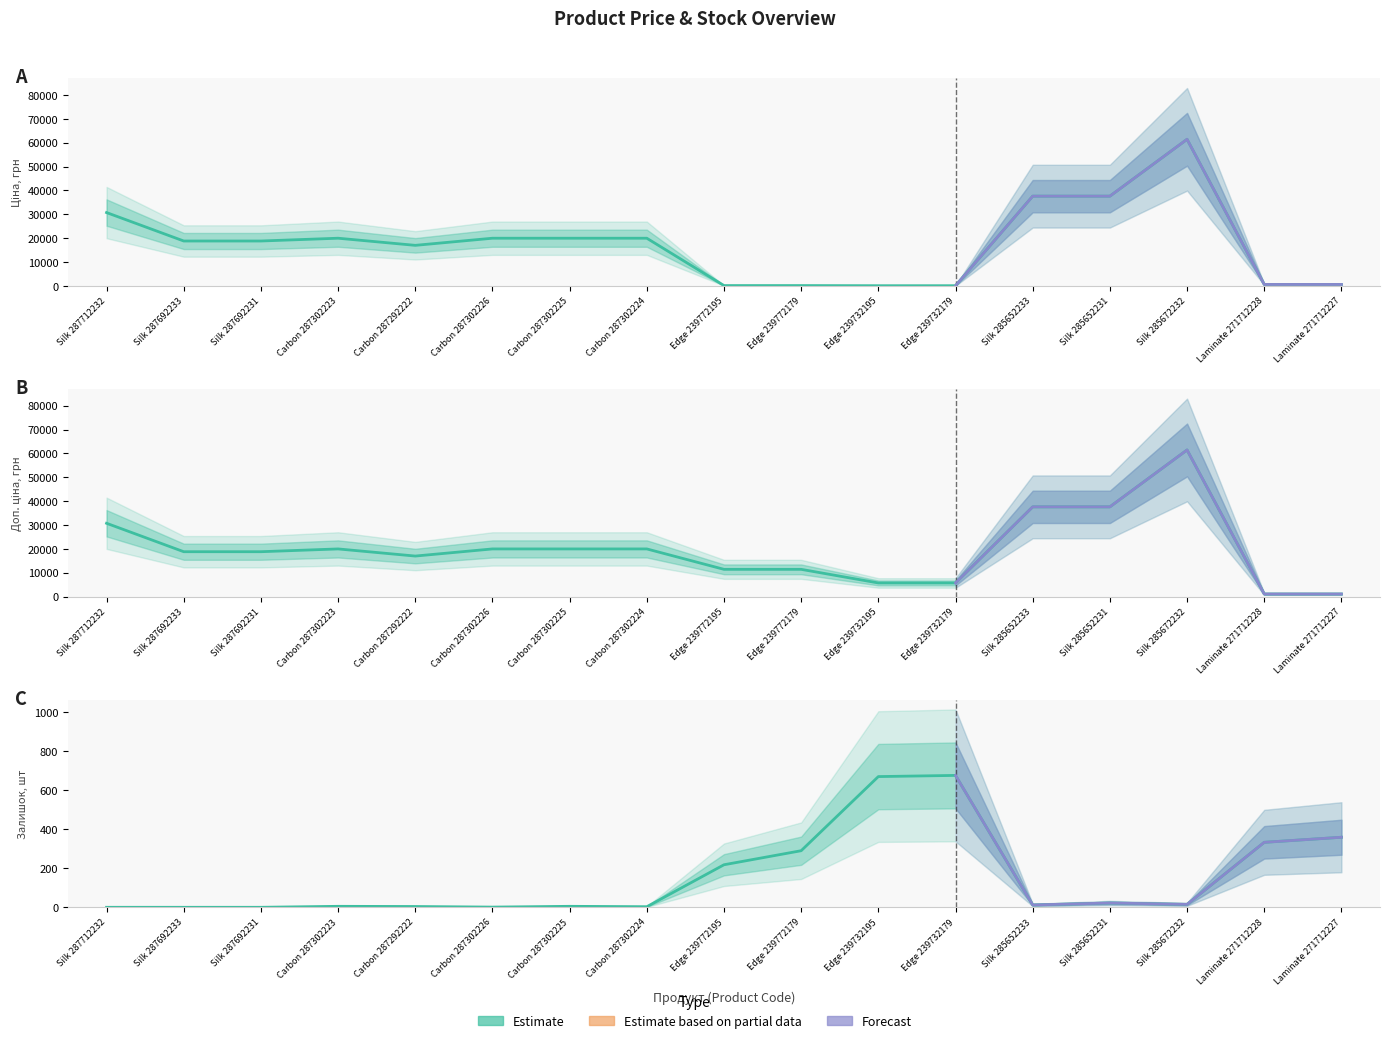

True or false: Доп. ціна and Ціна intersect in this chart.

False